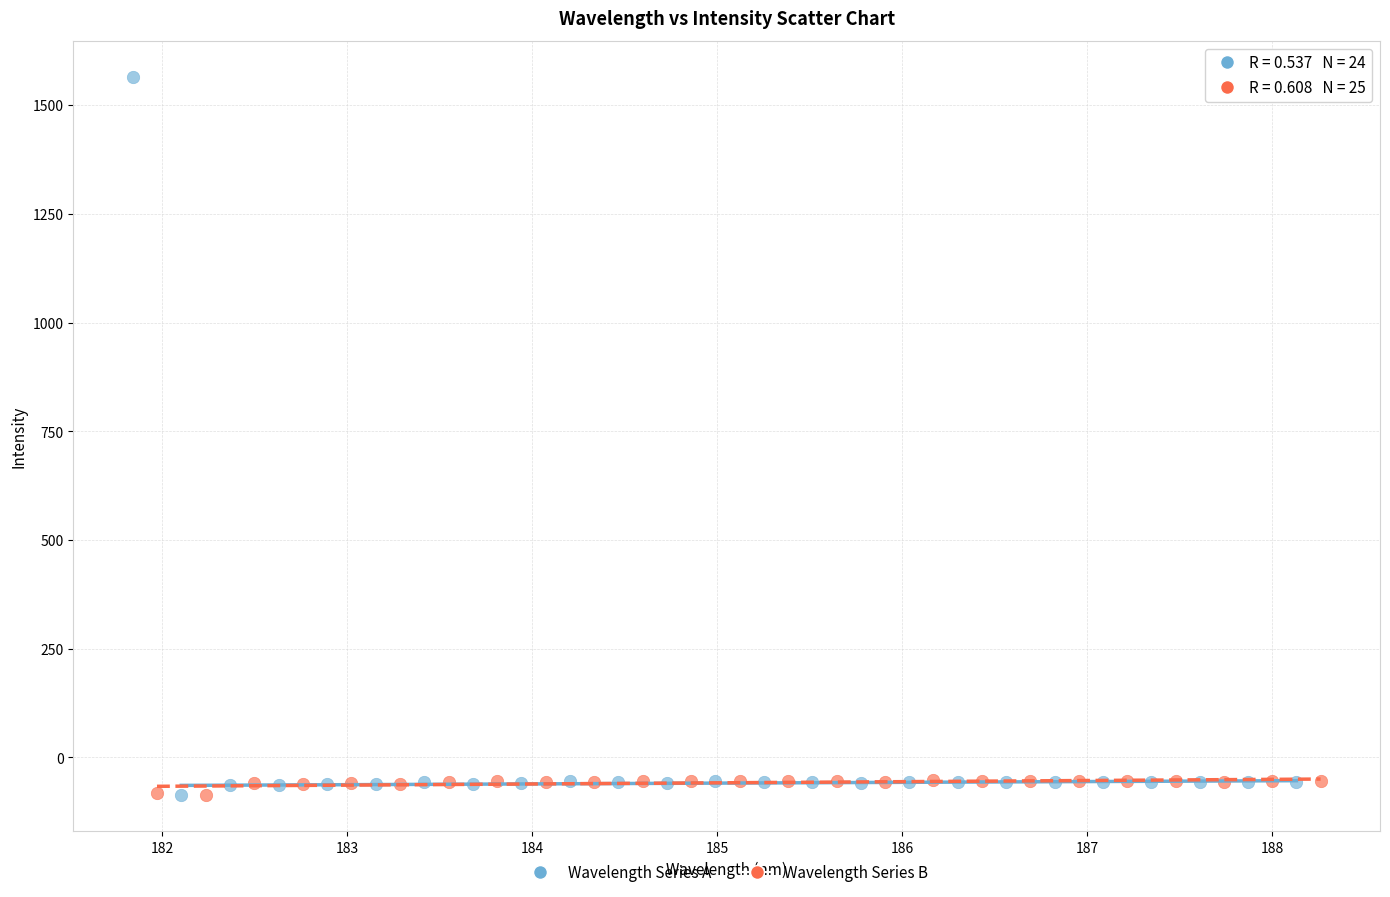

Which series has the widest spread of Y values?

Wavelength Series A